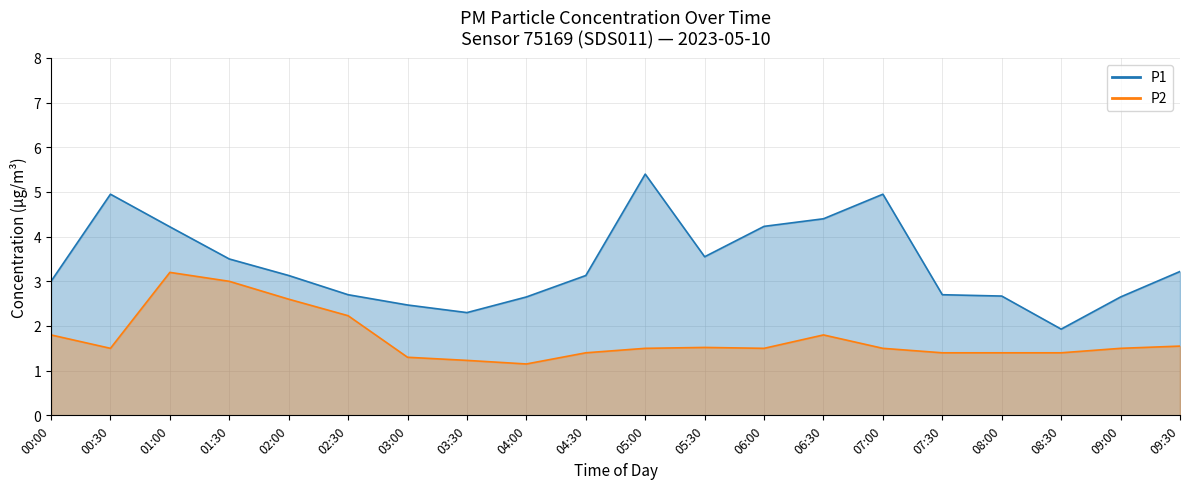

Rank the series at 07:30 from lowest to highest value.

P2, P1